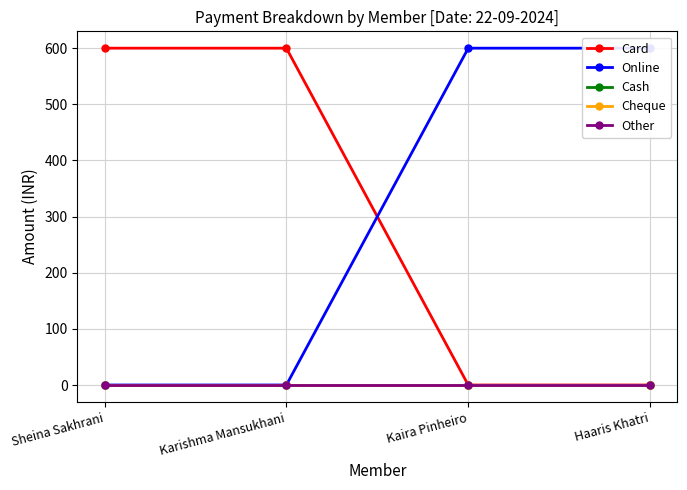

Which series has the widest spread of values?

Card